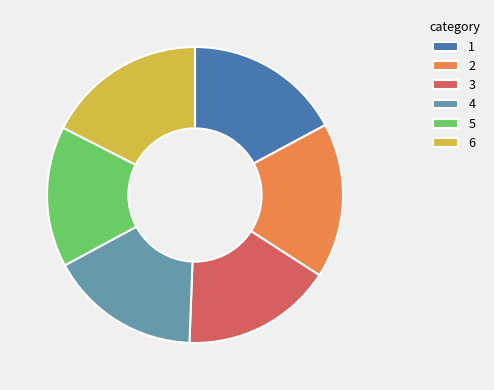

Is it true that 5 is 15% of the pie?

True